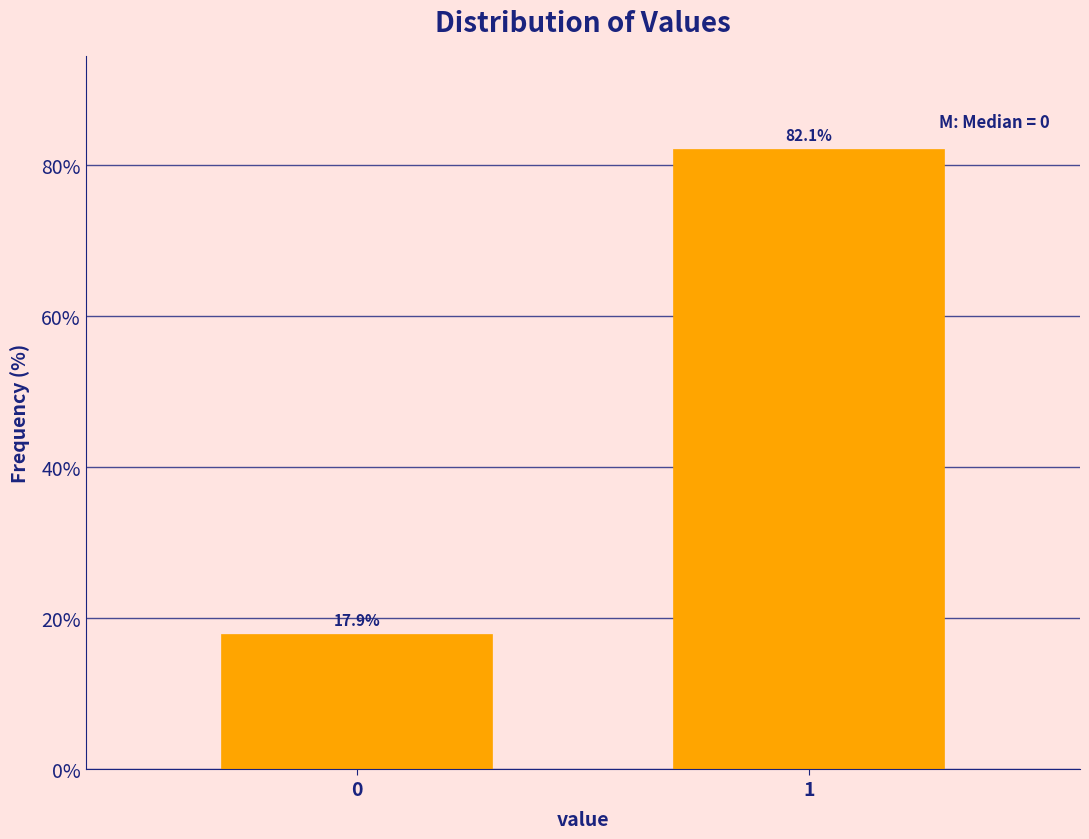

Reading left to right, list all the values displayed in this chart.

17.9	82.1